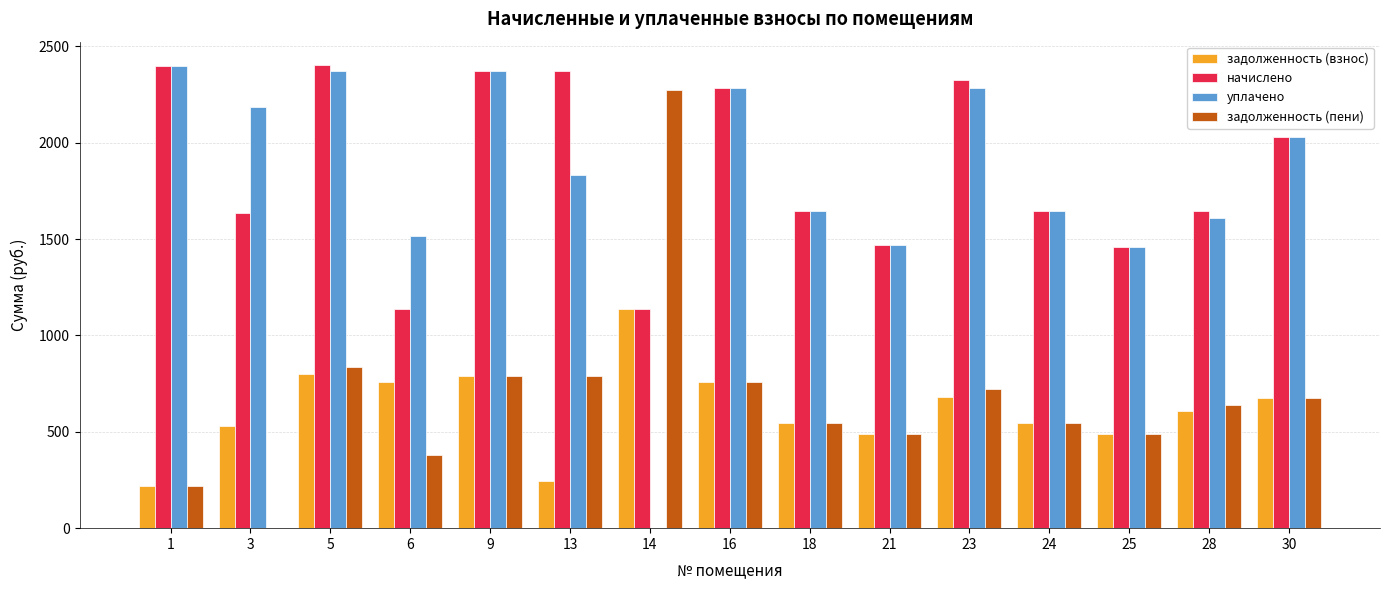

What is the total value across all series at 24?

4385.0